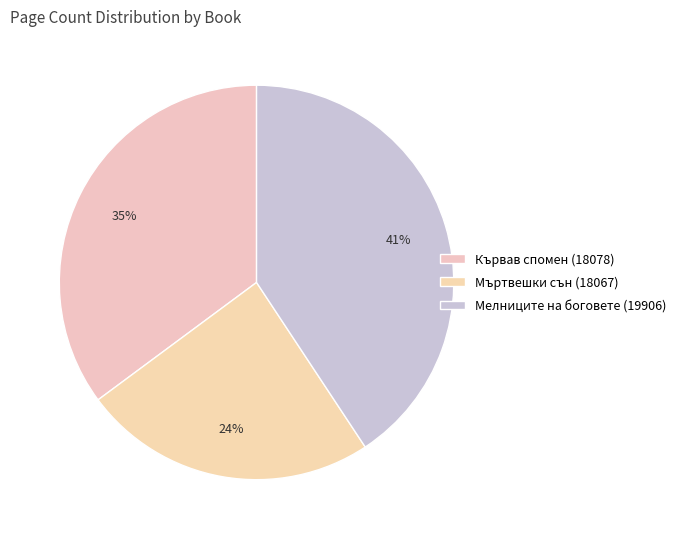

How many segments does this pie chart have?

3